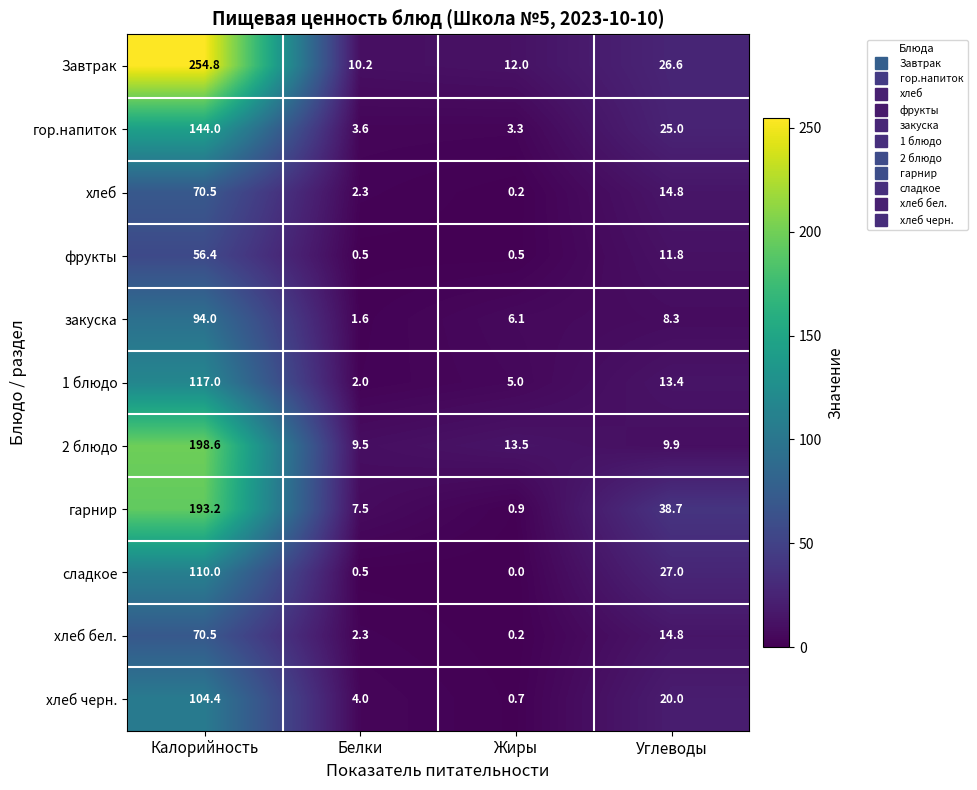

What value does the гор.напиток series have at Белки?

3.6